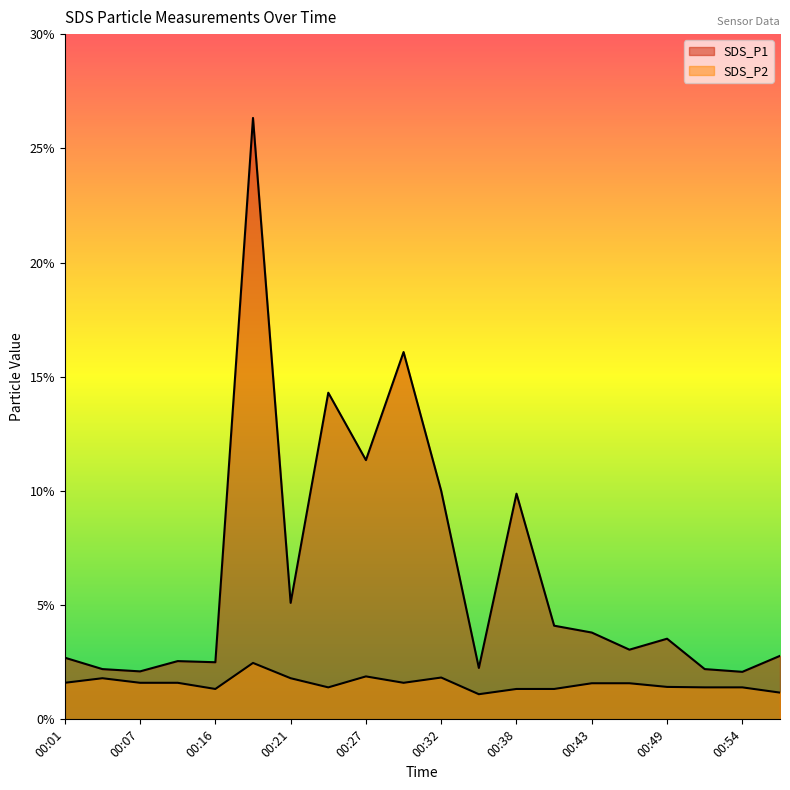

In SDS_P1, how many points are lower than both neighbors (excluding endpoints)?

7